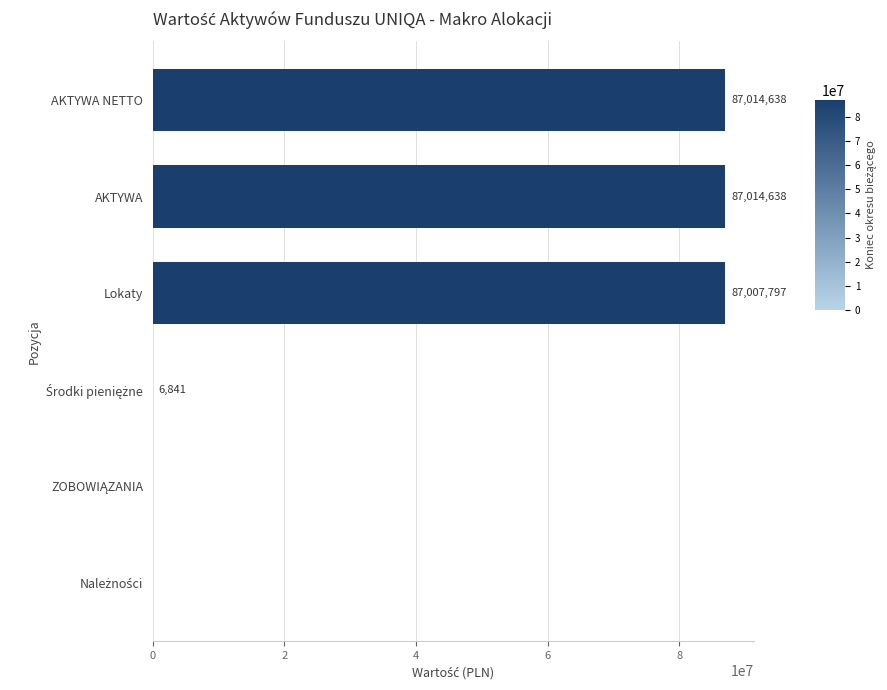

What is the ratio of the value at AKTYWA NETTO to the value at Lokaty?

1.0